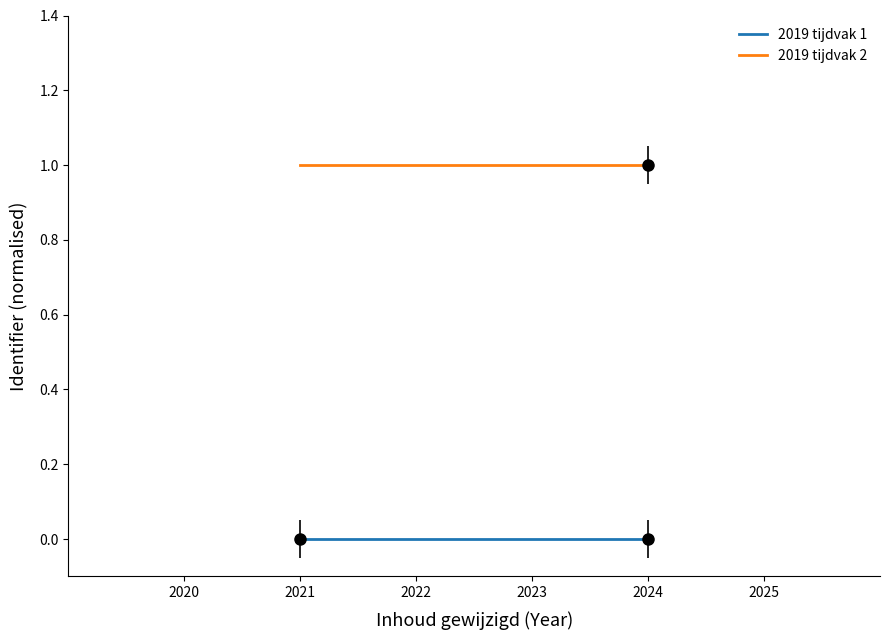

At how many categories does at least one series exceed 0?

2